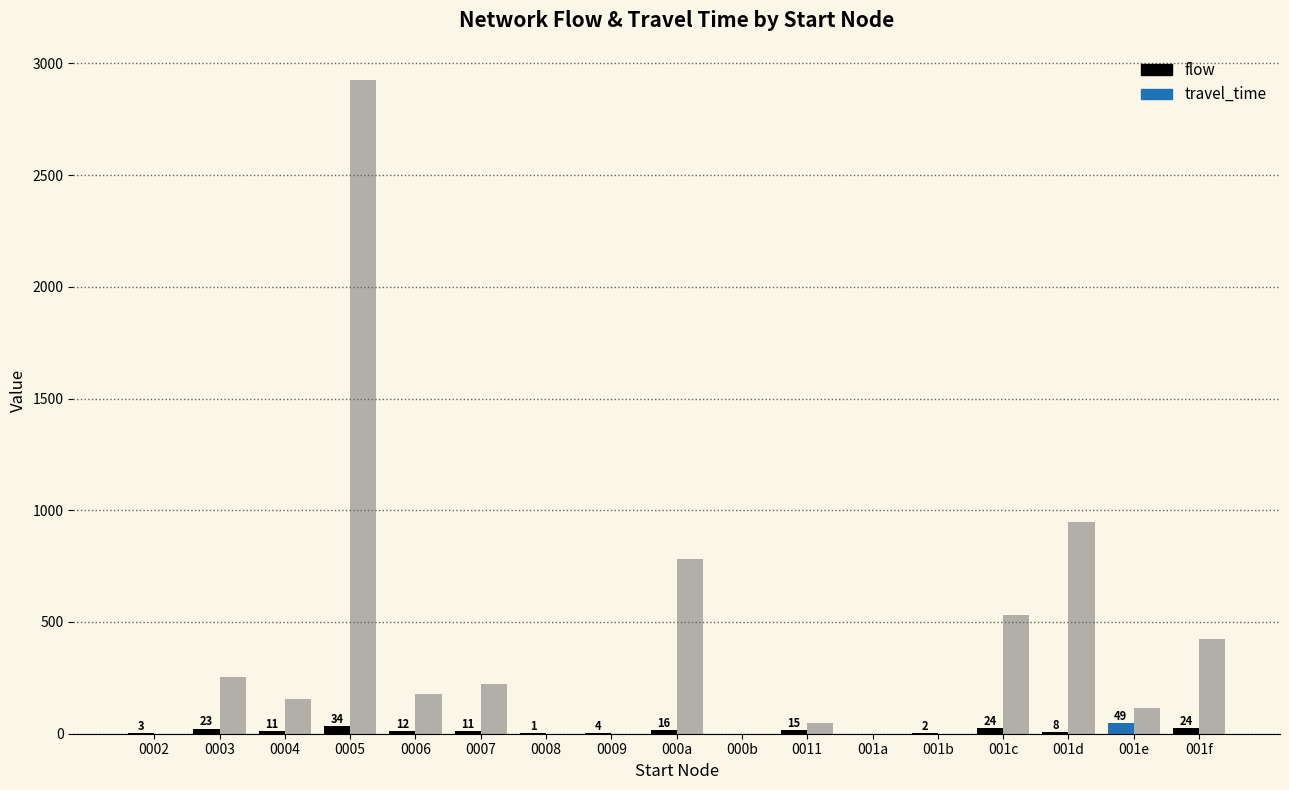

At which category is the sum across all series the highest?

0005